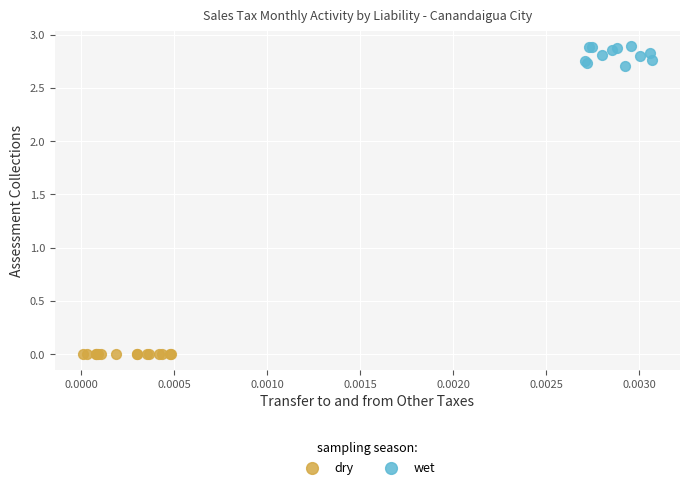

Which series has the largest Y range (max minus min)?

wet